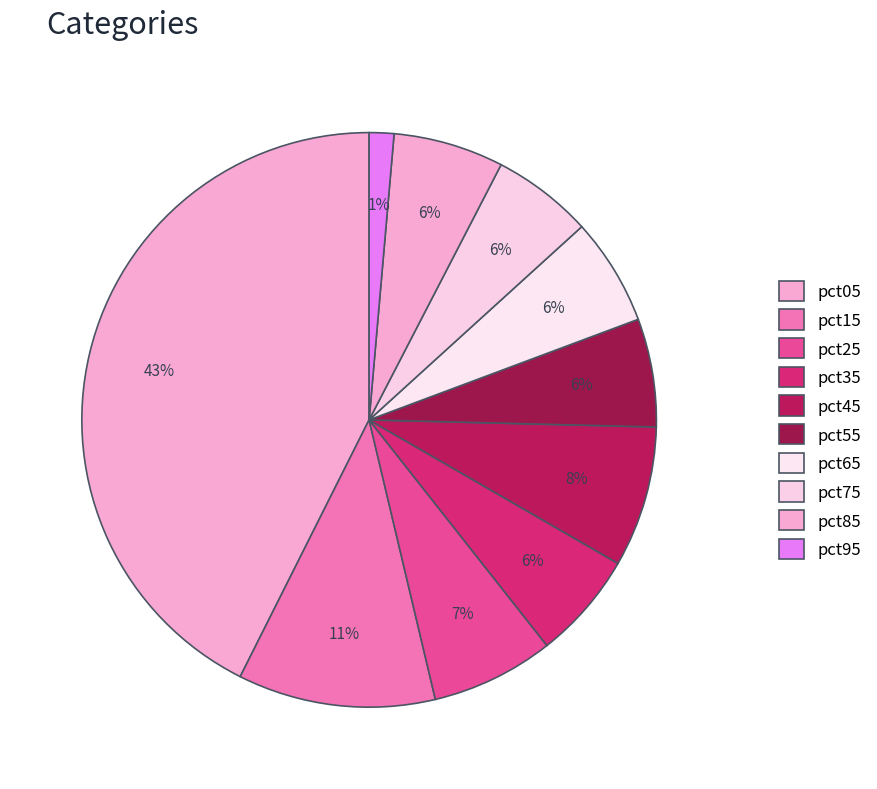

What is the largest slice in the pie chart?

pct05